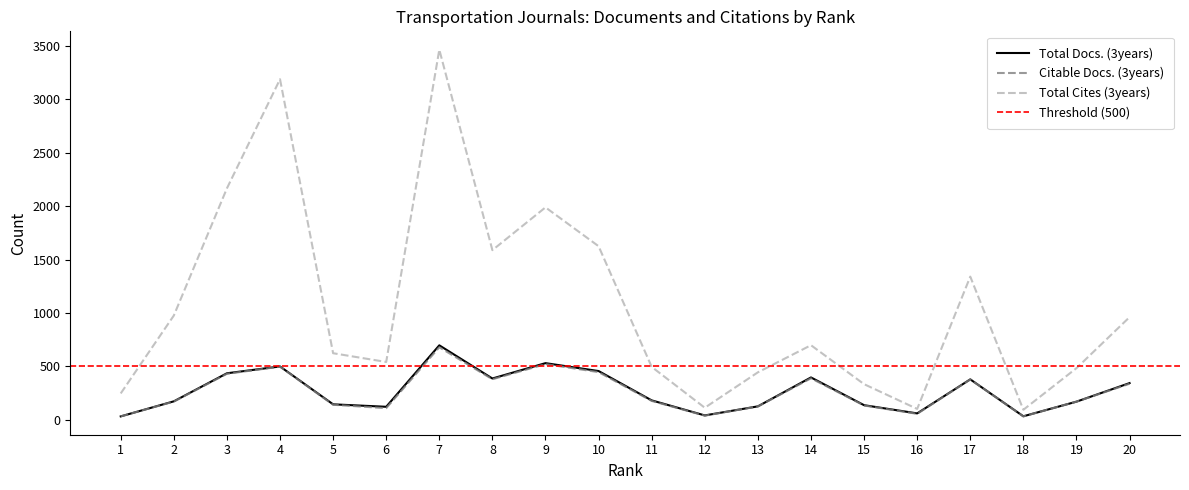

Where does the Total Docs. (3years) series first go above 180?

3